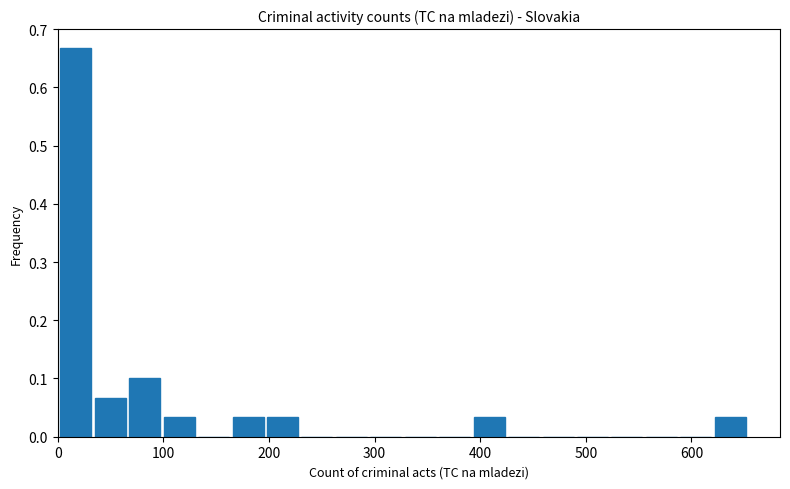

Around what value on the x-axis is the tallest bar? Give the approximate position of its centre, as read against the axis.

20